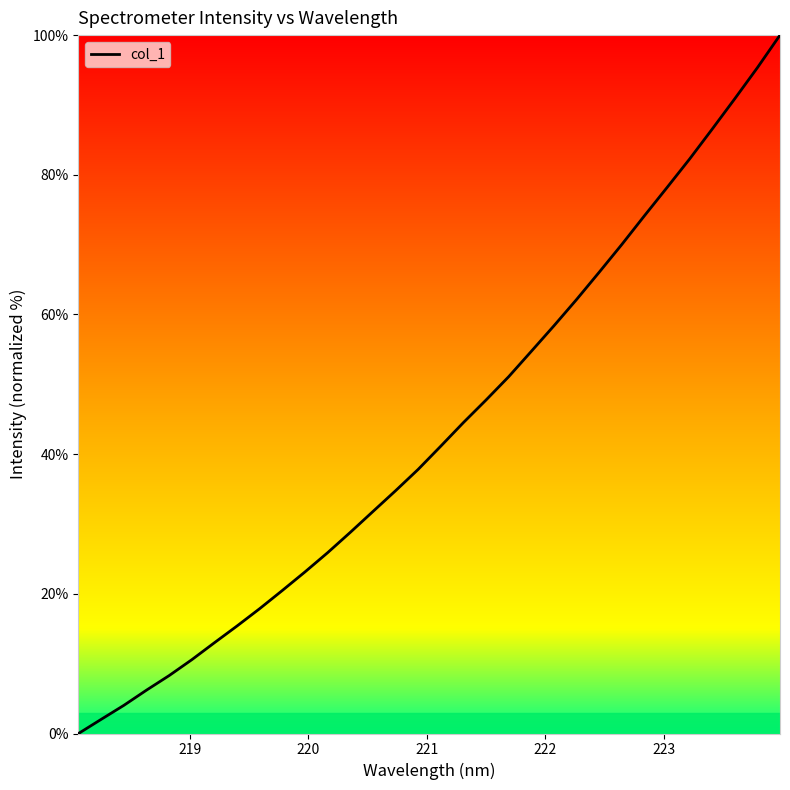

What is the difference between the maximum and minimum values?

100.0